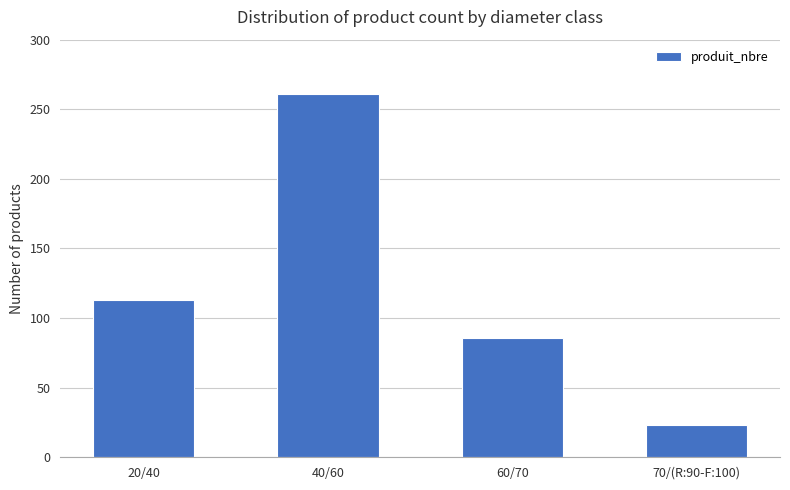

Approximately how many times larger is the value at 40/60 compared to 70/(R:90-F:100)?

11.3